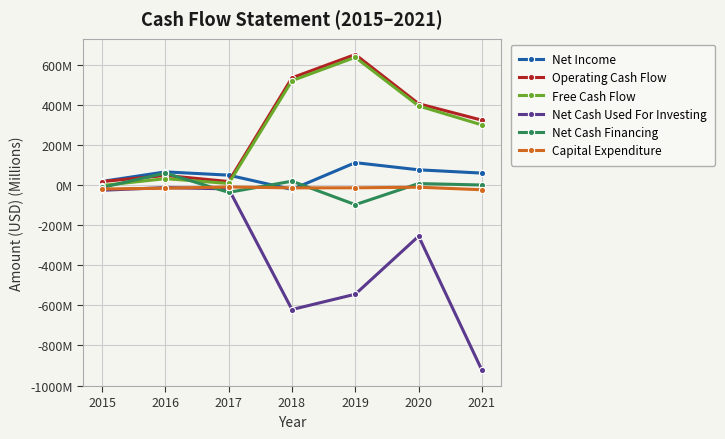

At which category does the chart reach its minimum across all series?

2021